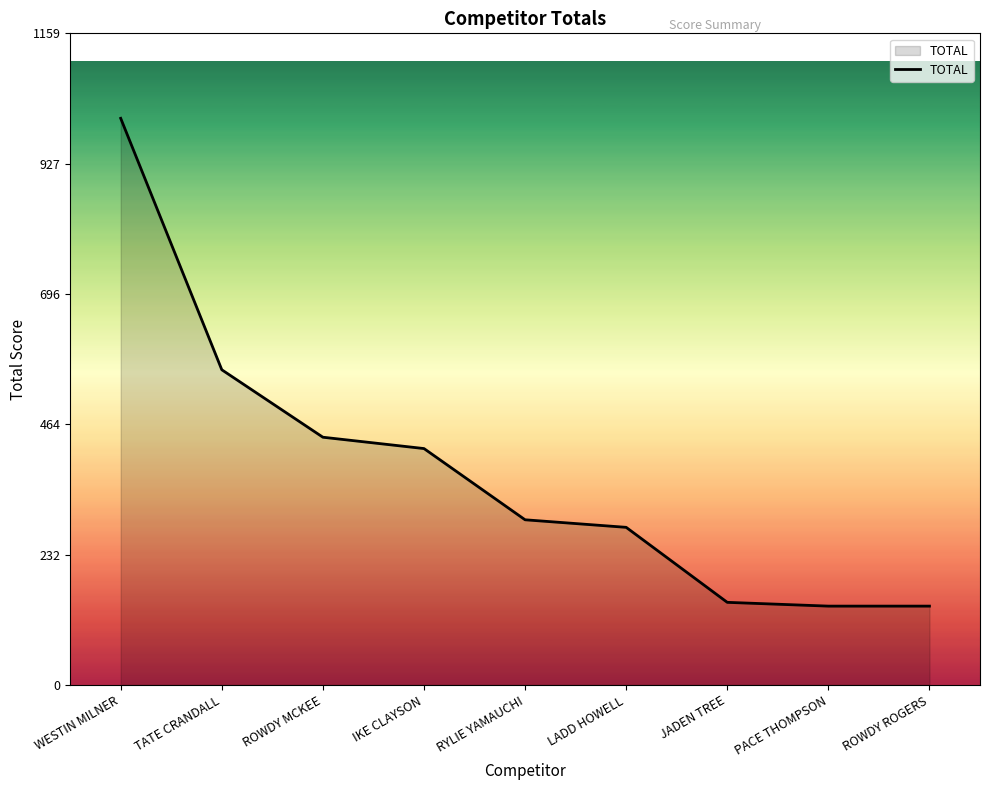

Approximately how many times larger is the value at ROWDY ROGERS compared to LADD HOWELL?

0.5